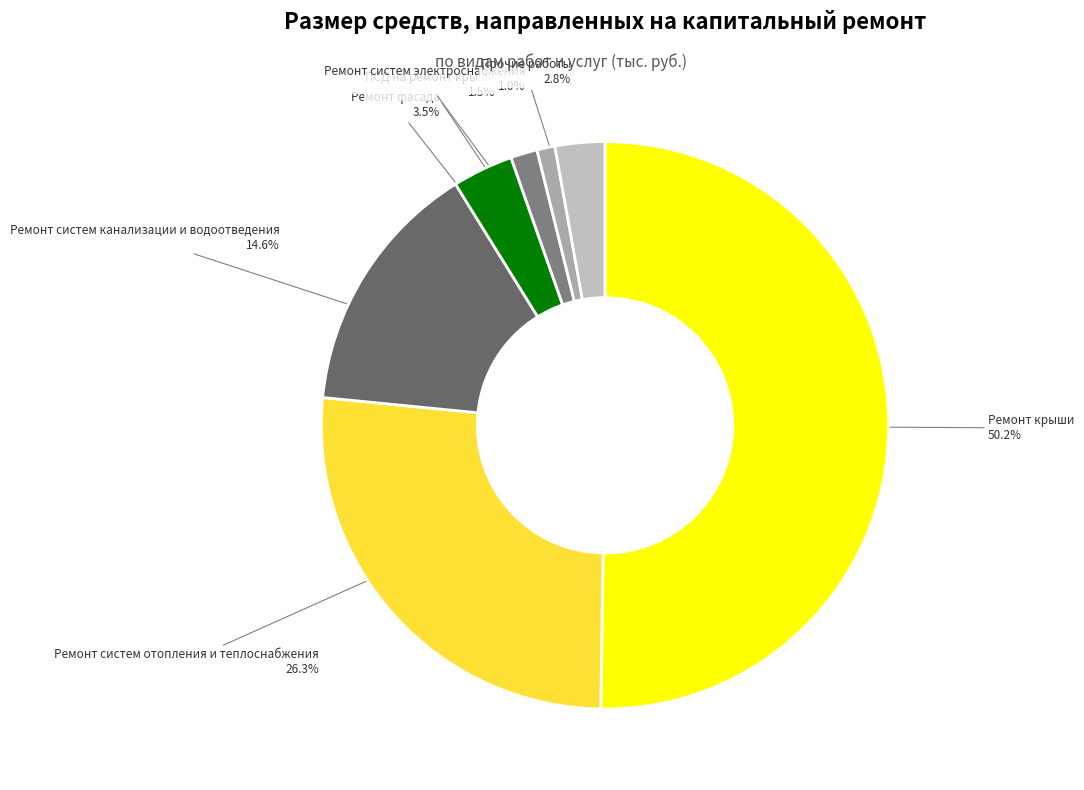

What is the ratio of the value at Ремонт систем канализации и водоотведения to the value at Прочие работы?

5.2